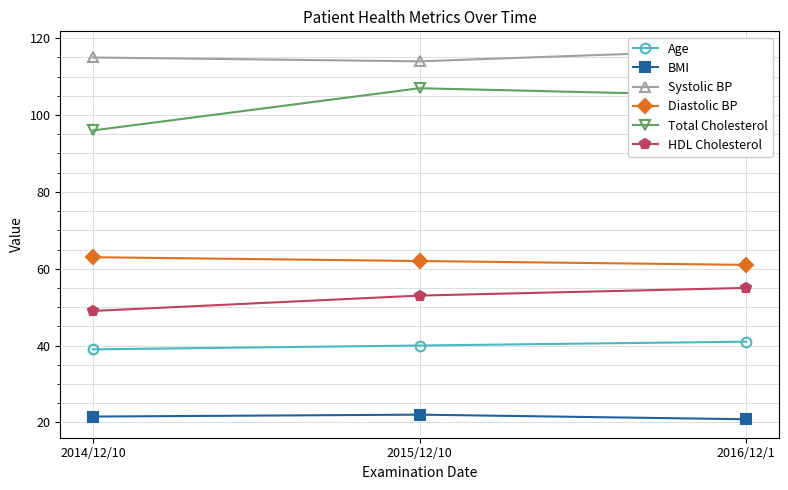

What is the difference between the Systolic BP values at 2016/12/1 and 2015/12/10?

3.0